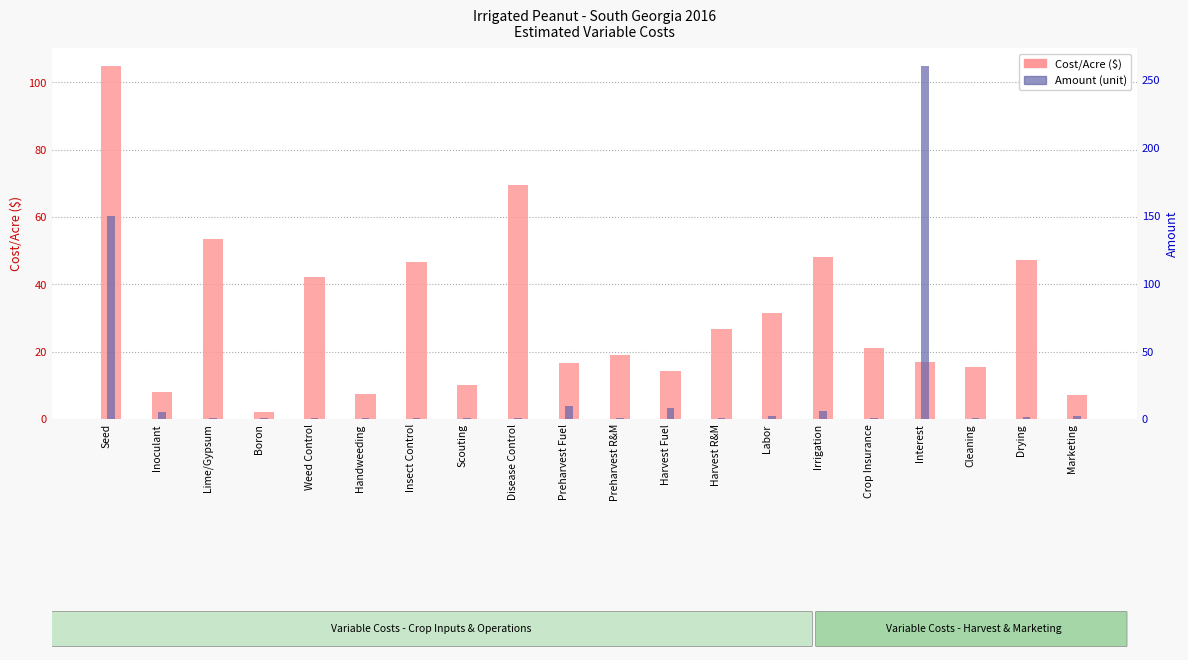

What position from the right is Insect Control?

14